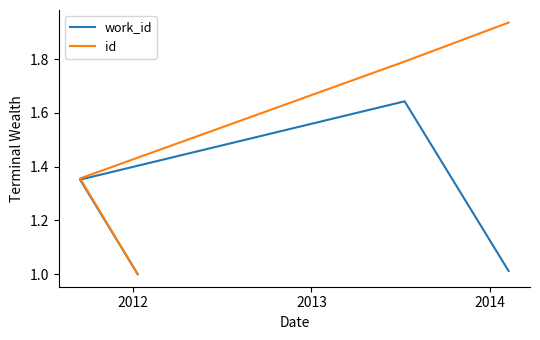

Where is the first local maximum for work_id?

2013